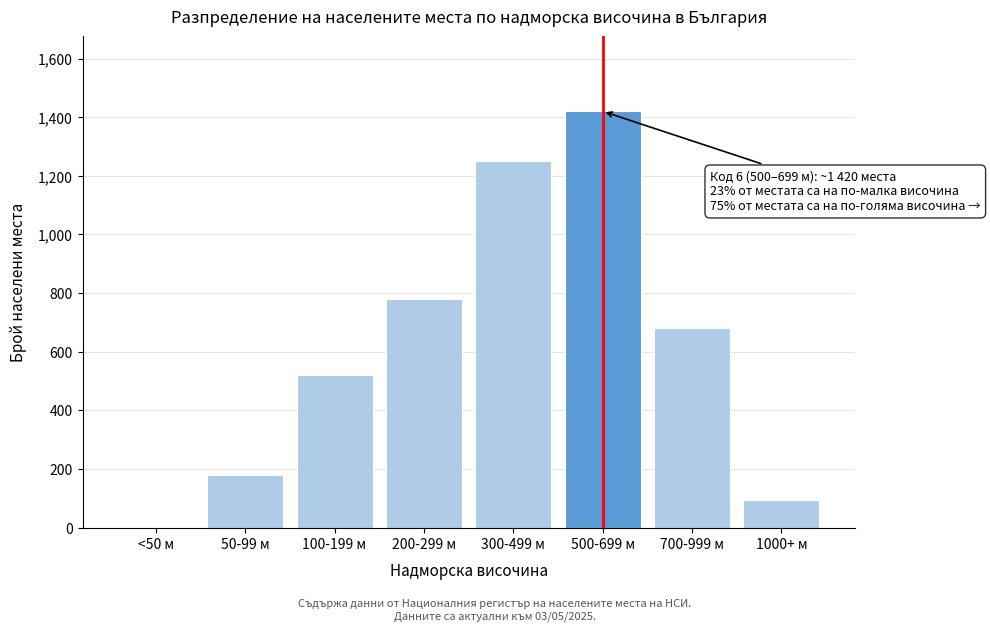

Reading left to right, transcribe all the data shown in this chart.

<50 м=0	50-99 м=180	100-199 м=520	200-299 м=780	300-499 м=1250	500-699 м=1420	700-999 м=680	1000+ м=95